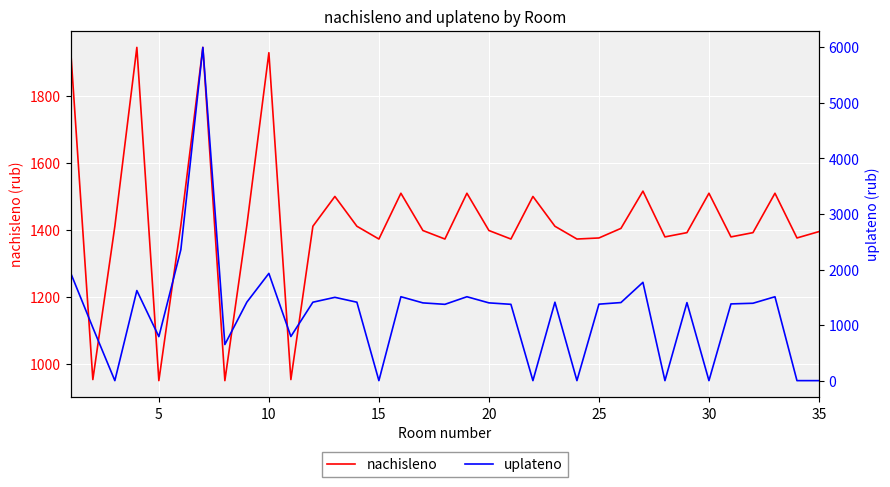

What is the lowest value of the nachisleno series?

950.8